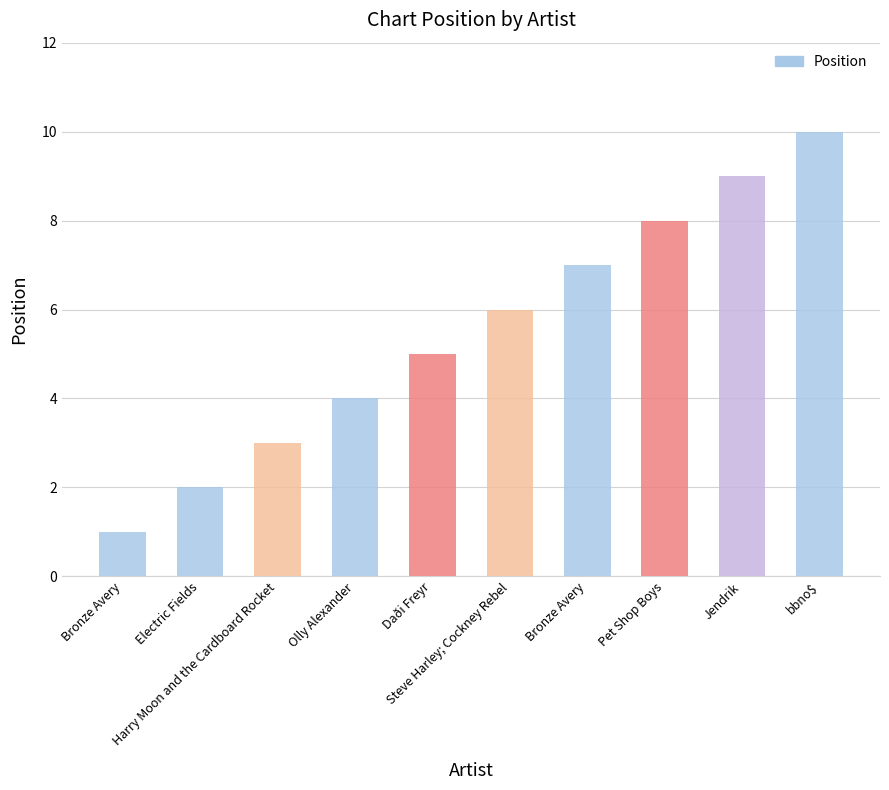

What is the difference between the second highest and second lowest values?

7